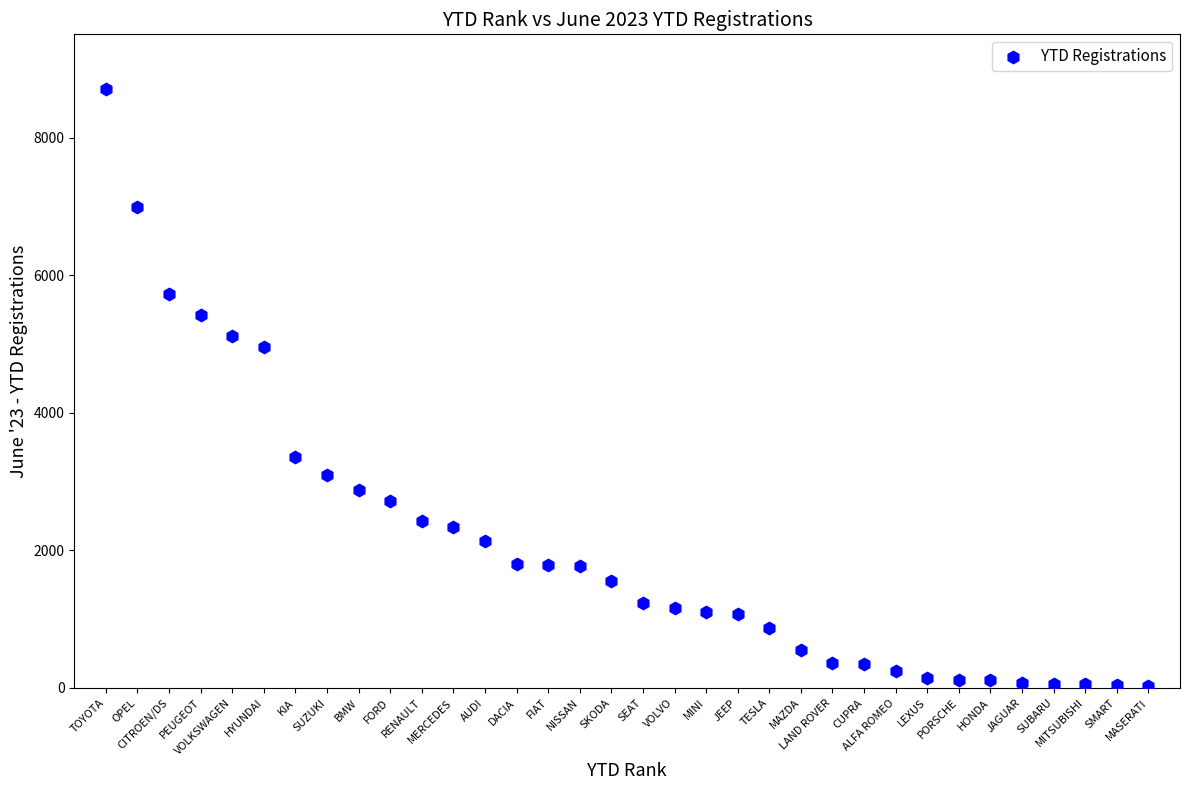

What is the range of X values (max minus min)?

33